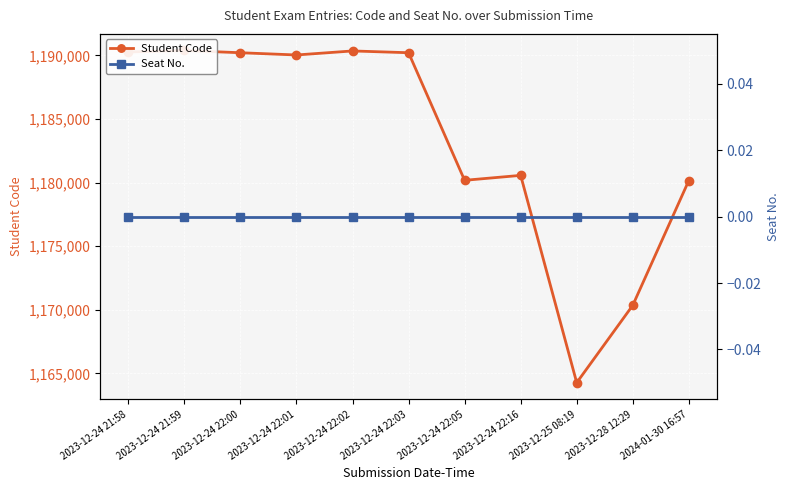

Reading right to left, transcribe all the data shown in this chart.

Student Code: 2024-01-30 16:57=1180162	2023-12-28 12:29=1170352	2023-12-25 08:19=1164269	2023-12-24 22:16=1180568	2023-12-24 22:05=1180180	2023-12-24 22:03=1190211	2023-12-24 22:02=1190351	2023-12-24 22:01=1190034	2023-12-24 22:00=1190210	2023-12-24 21:59=1190386	2023-12-24 21:58=1190268
Seat No.: 2024-01-30 16:57=0	2023-12-28 12:29=0	2023-12-25 08:19=0	2023-12-24 22:16=0	2023-12-24 22:05=0	2023-12-24 22:03=0	2023-12-24 22:02=0	2023-12-24 22:01=0	2023-12-24 22:00=0	2023-12-24 21:59=0	2023-12-24 21:58=0